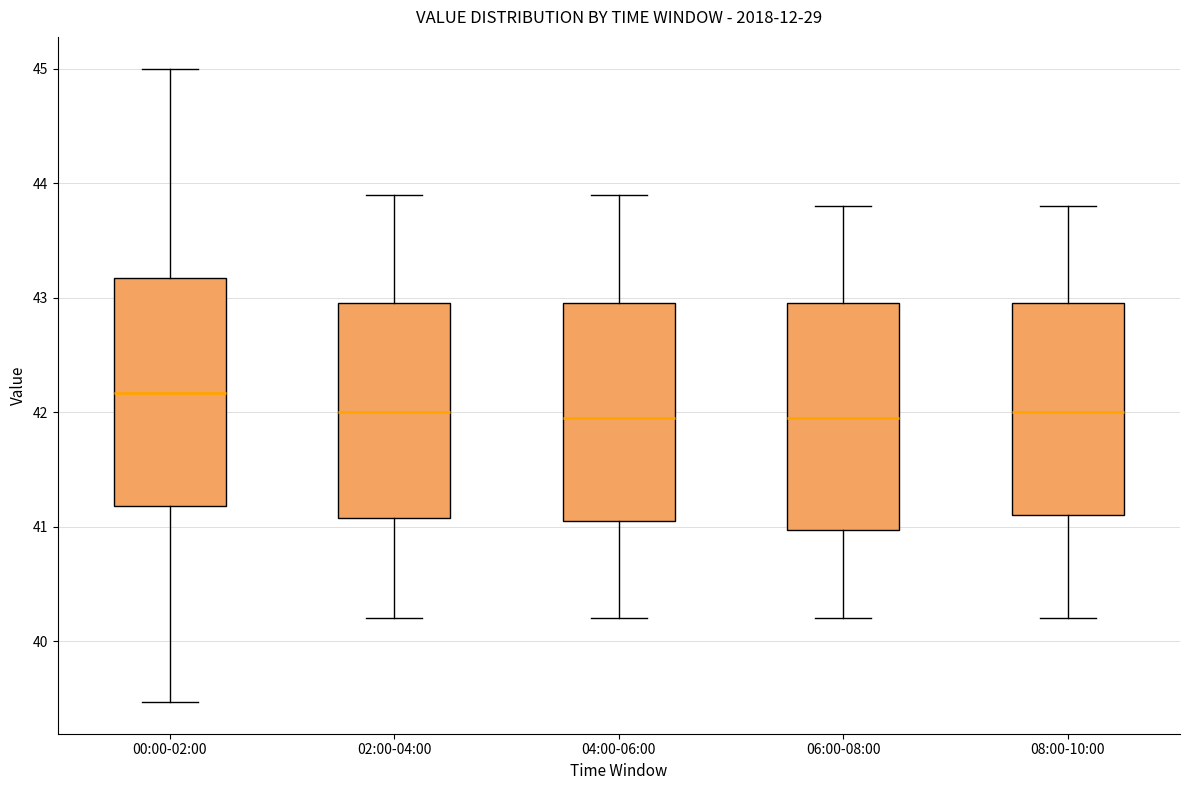

Which box's median line is the highest?

00:00-02:00